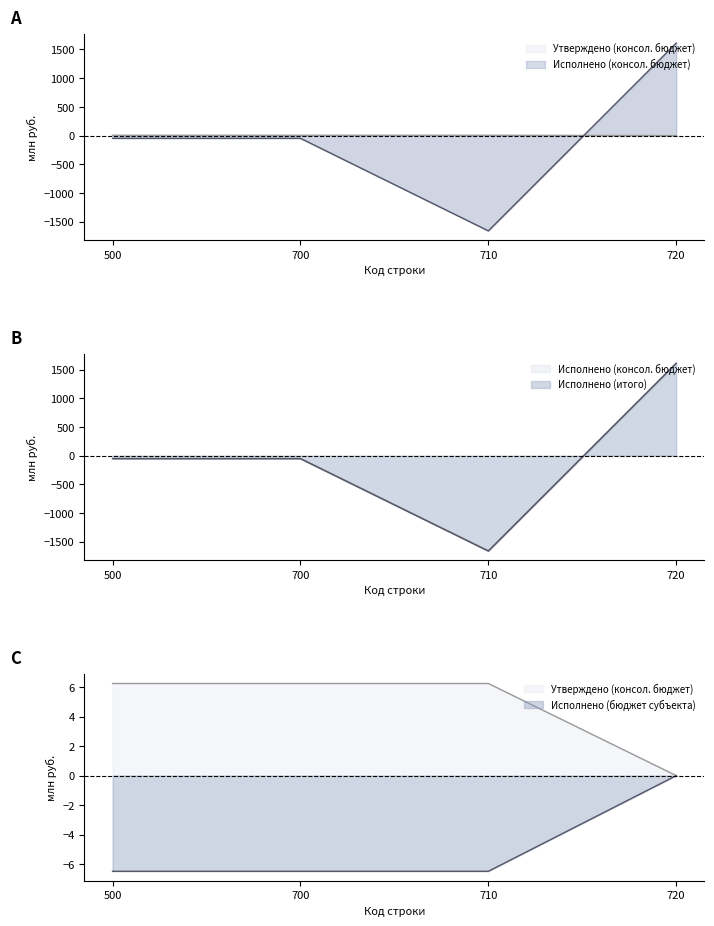

How many series are shown in this chart?

4